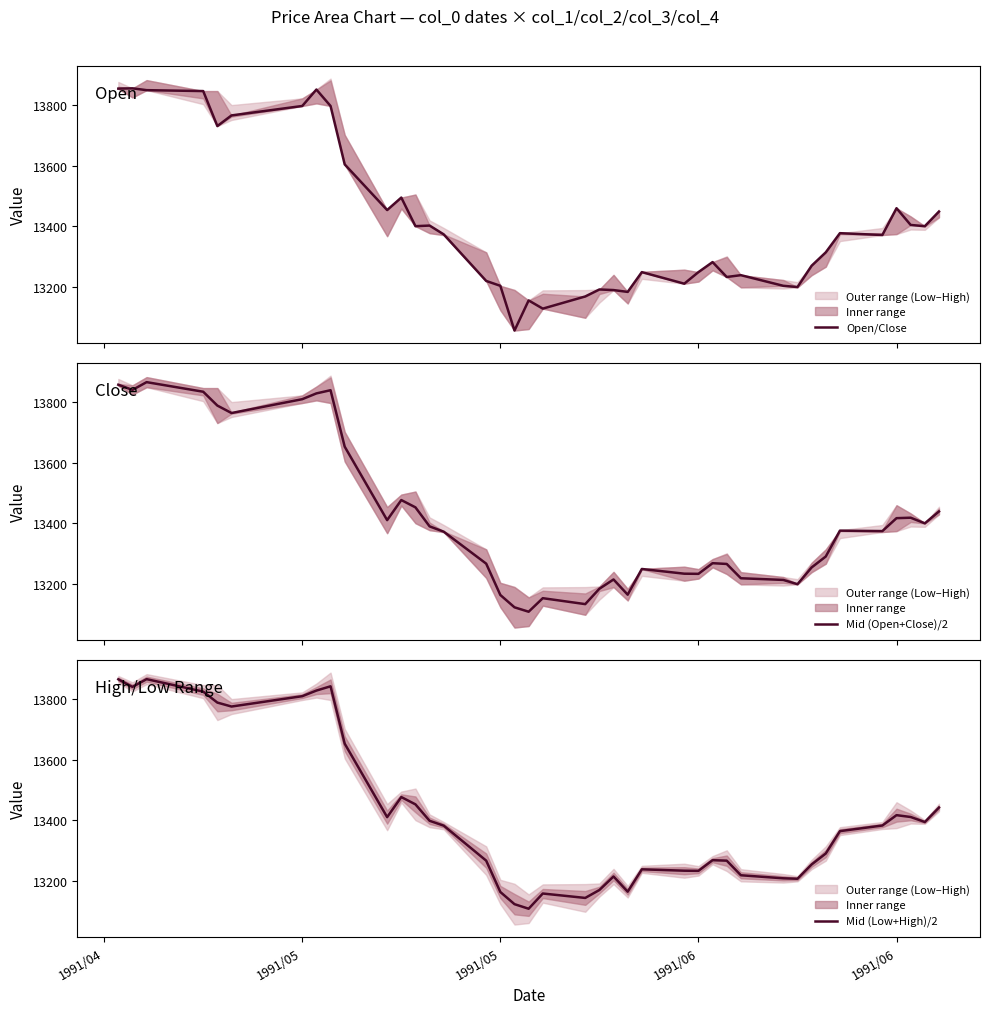

What is the greatest value displayed?

13864.5